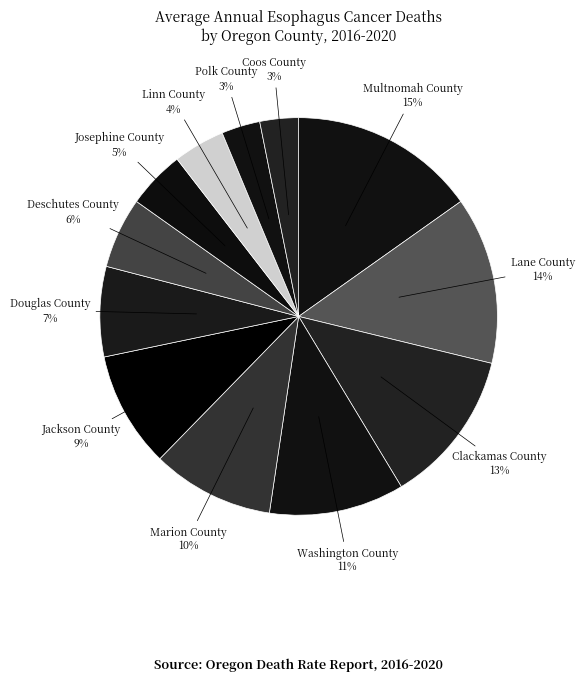

To the nearest percent, what is the combined percentage of Marion County and Deschutes County?

16%